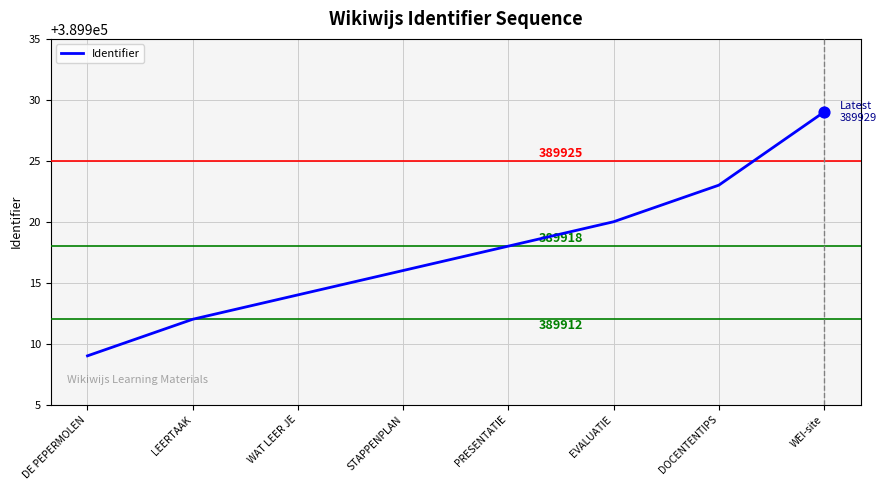

Between STAPPENPLAN and DE PEPERMOLEN, which is larger?

STAPPENPLAN